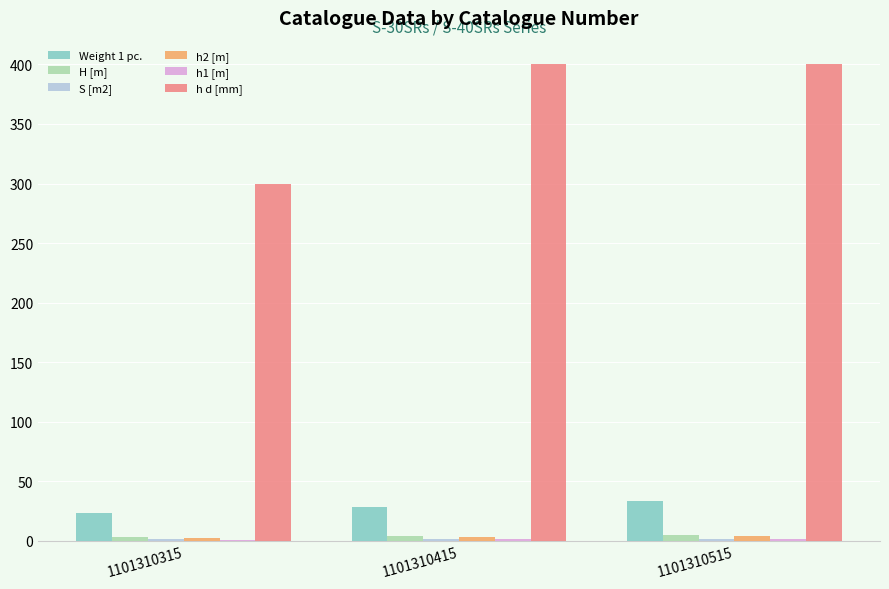

How many data points in Weight 1 pc. are above 28?

2